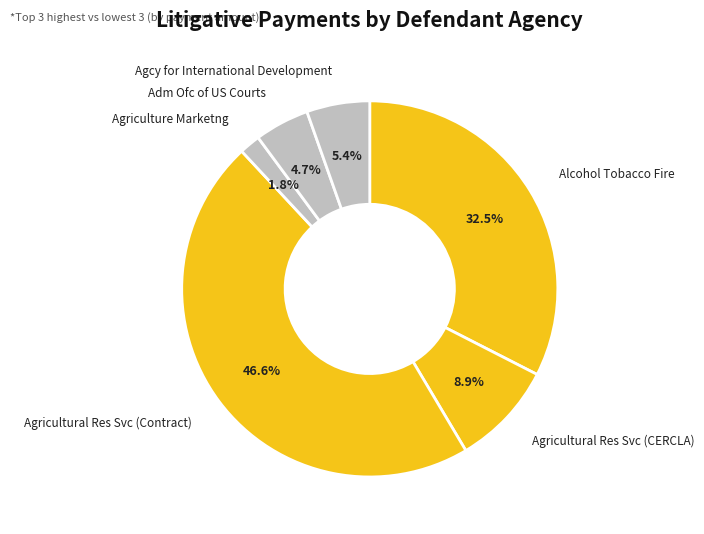

How many segments does this pie chart have?

6